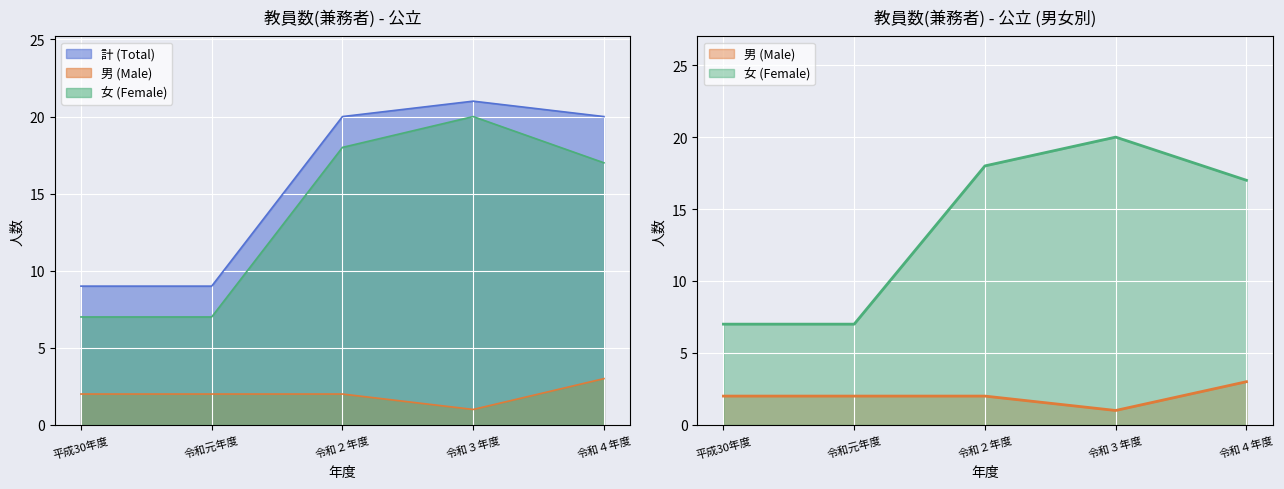

Reading left to right, list all the values displayed in this chart.

計 (Total): 9	9	20	21	20
男 (Male): 2	2	2	1	3
女 (Female): 7	7	18	20	17